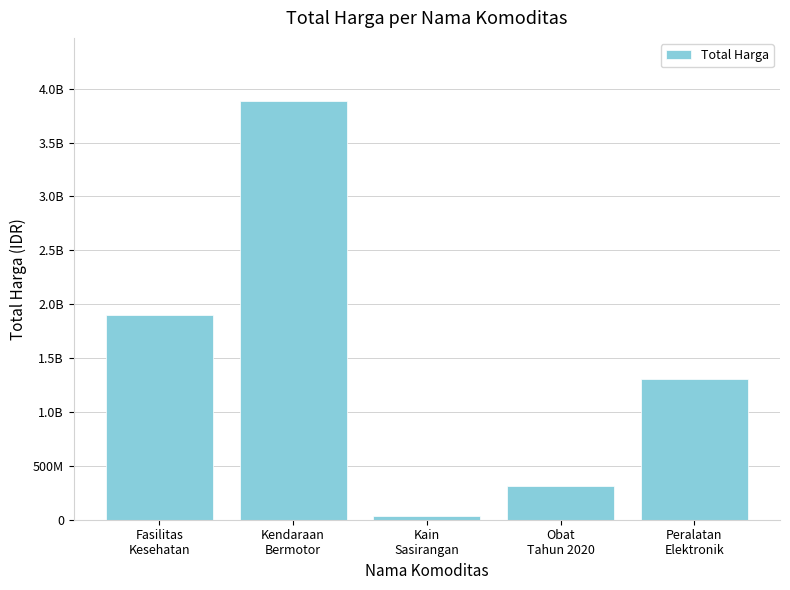

What is the sum of all values?

7453267910